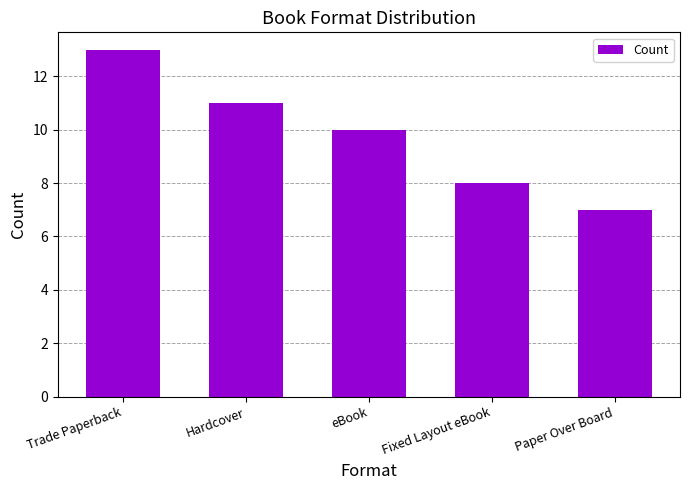

List the labels in order of value, largest first.

Trade Paperback, Hardcover, eBook, Fixed Layout eBook, Paper Over Board